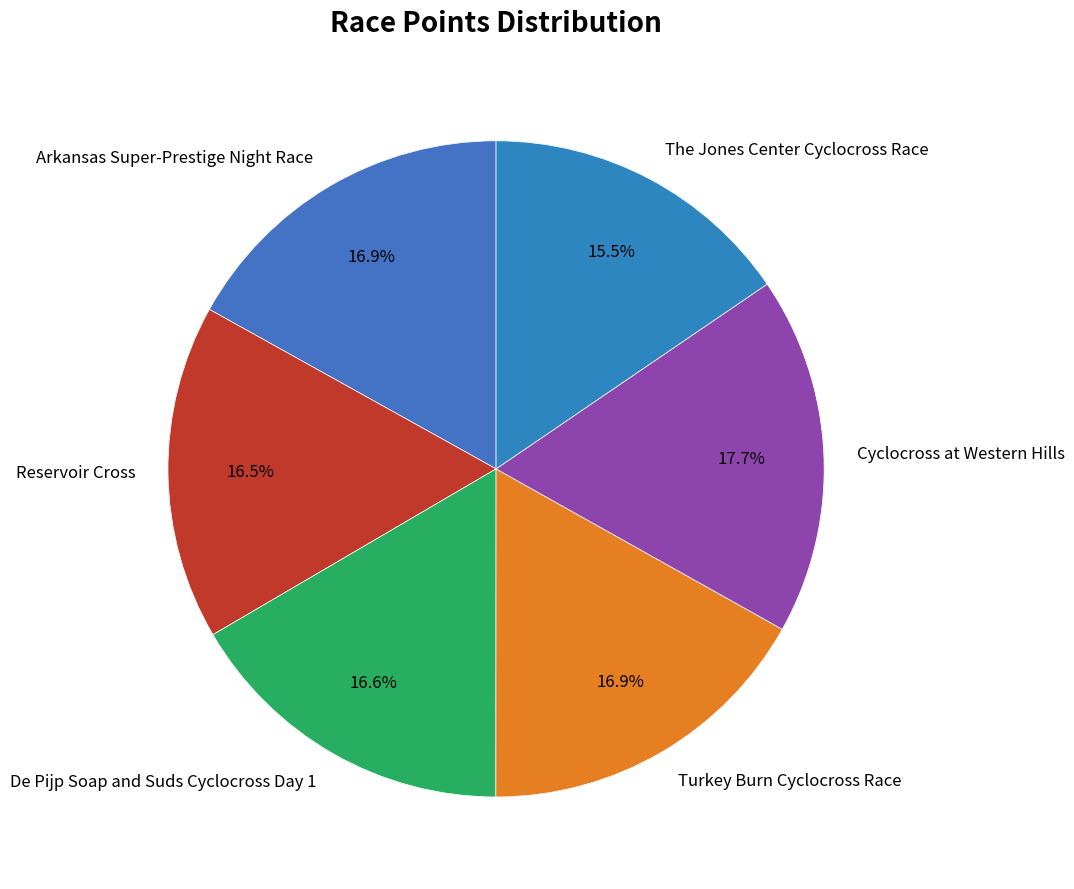

What is the smallest slice in the pie chart?

The Jones Center Cyclocross Race